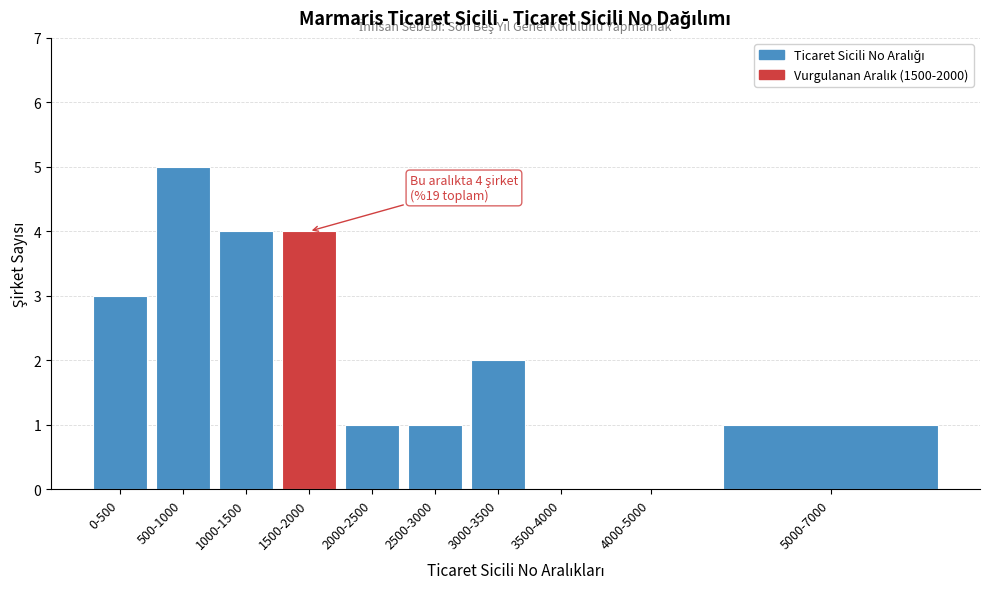

Reading left to right, list all the values displayed in this chart.

0-500=3	500-1000=5	1000-1500=4	1500-2000=4	2000-2500=1	2500-3000=1	3000-3500=2	3500-4000=0	4000-5000=0	5000-7000=1